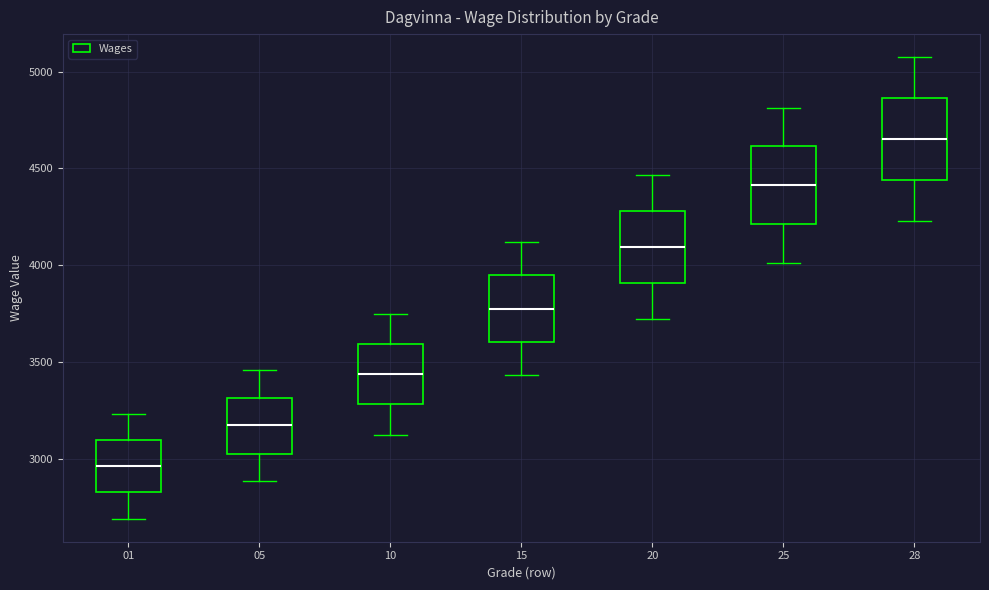

Where does the lower whisker of the box at x = 15 end on the y-axis? The values are not printed on the chart, so give them approximately, as read against the axis.

3450